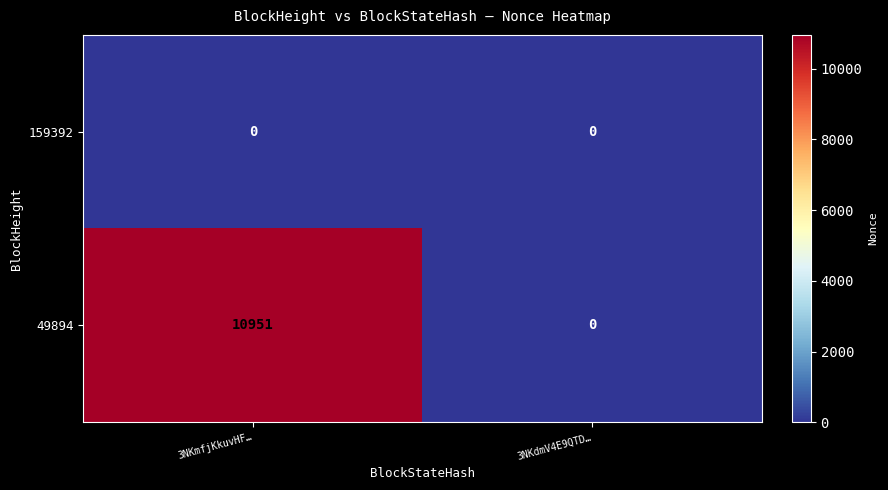

Between 3NKmfjKkuvHF… and 3NKdmV4E9QTD…, which series saw the biggest shift?

49894